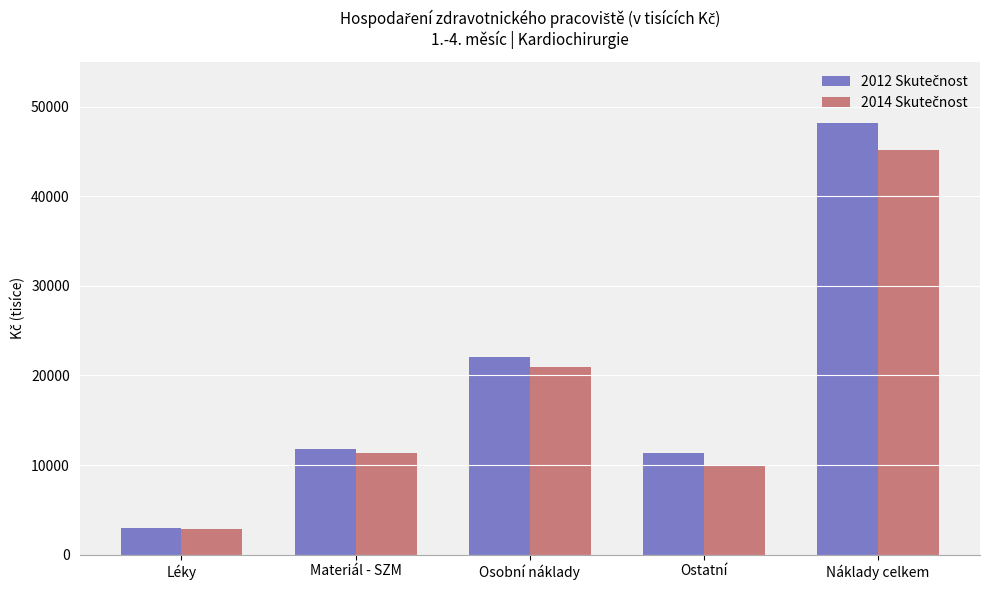

Which label corresponds to the smallest value in the chart?

Léky